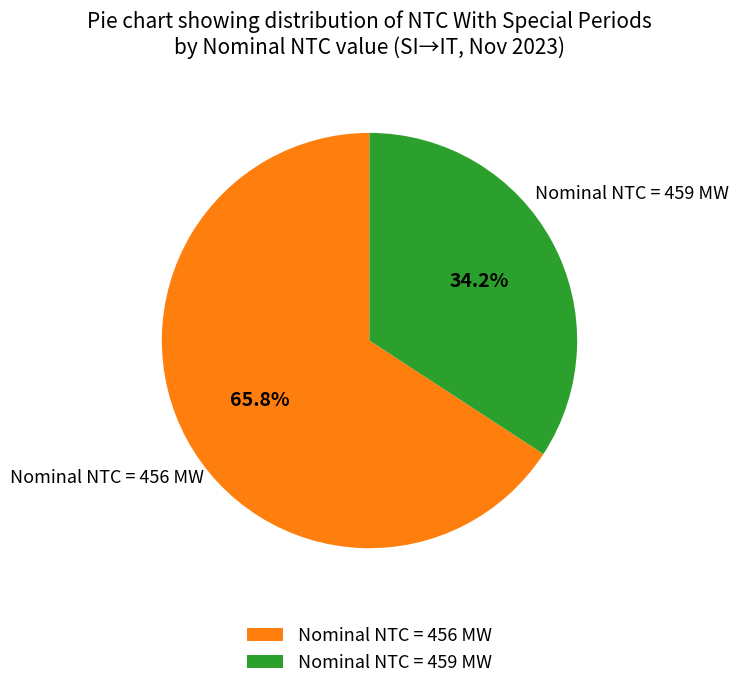

Which slice is the smallest?

Nominal NTC = 459 MW